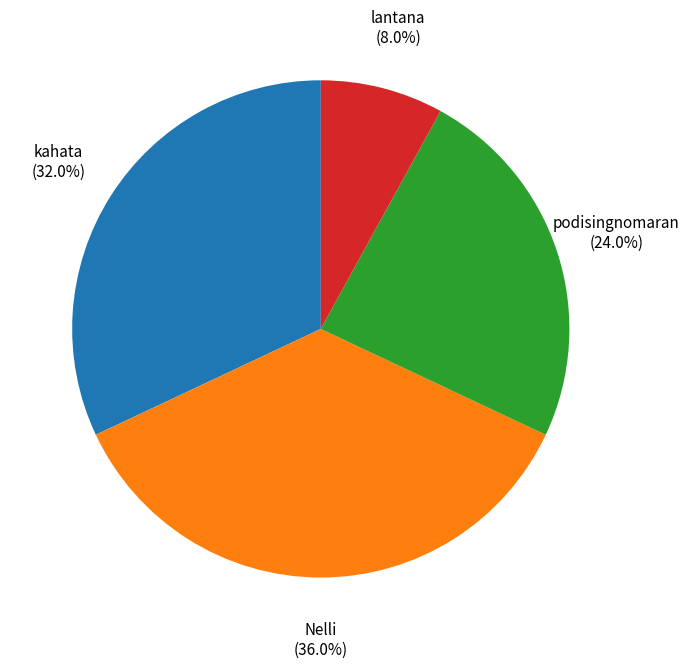

Is there a majority slice in this chart?

No